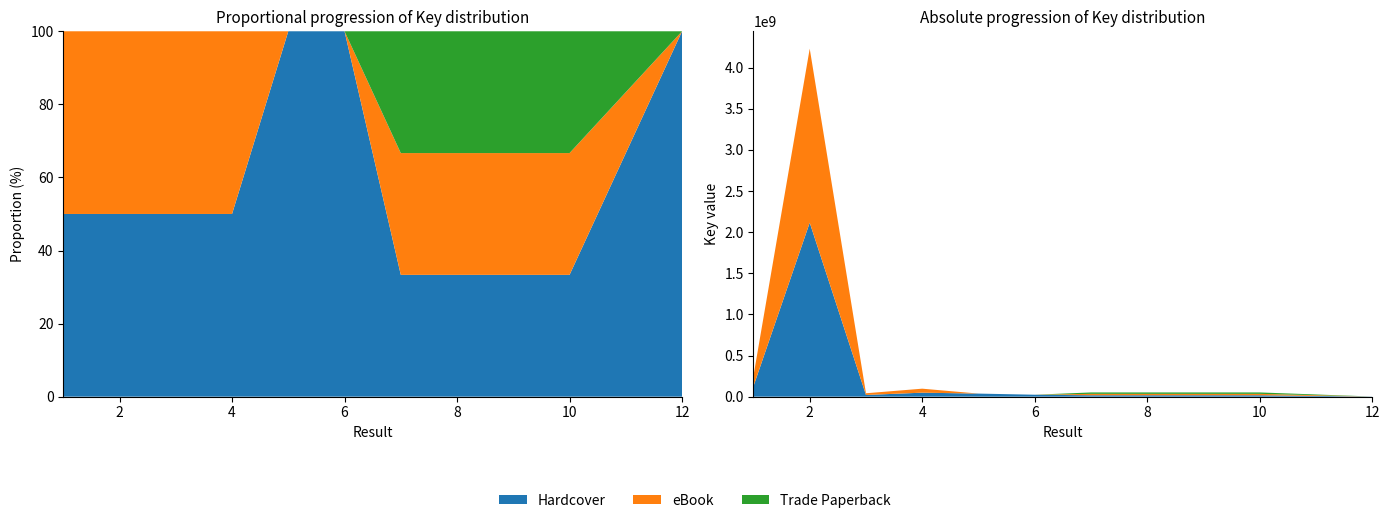

Reading left to right, what are all the values shown in this chart?

Hardcover: 126565945	2115178444	20667155	48581716	37396617	23638390	17131840	17131541	17131191	17131080	1906763
eBook: 126565945	2115178444	20667155	48581716	0	0	17131840	17131541	17131191	17131080	0
Trade Paperback: 0	0	0	0	0	0	17131840	17131541	17131191	17131080	0